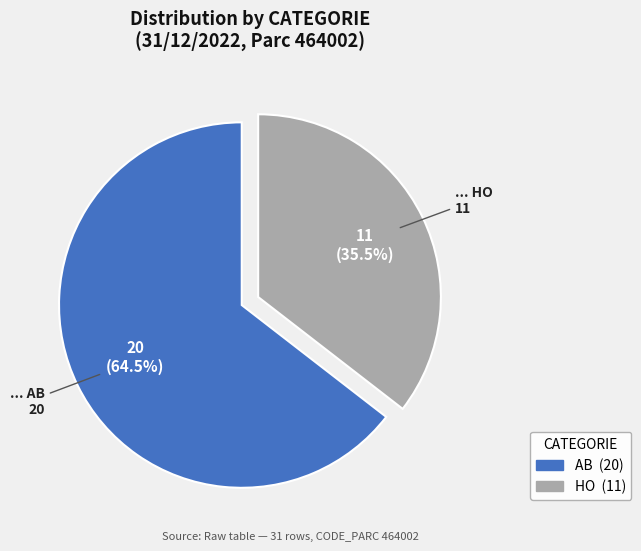

Rank the categories by value from highest to lowest.

AB, HO